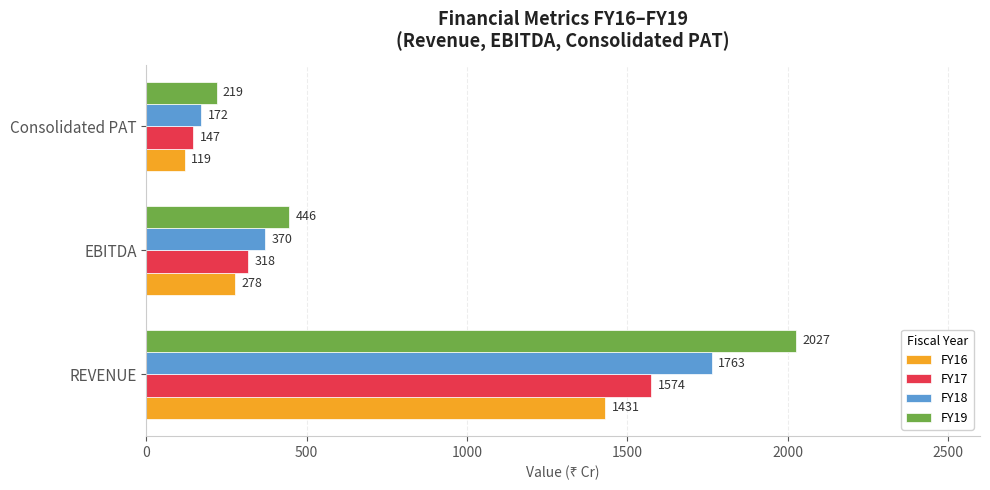

Where is FY19 nearest to the value 1123?

EBITDA